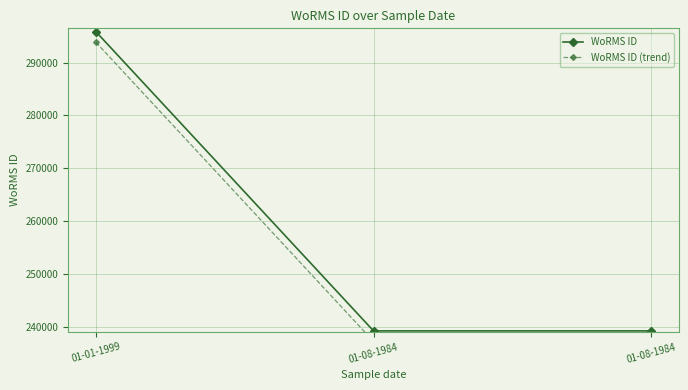

What is the difference between the maximum and minimum values in the WoRMS ID (trend) series?

56663